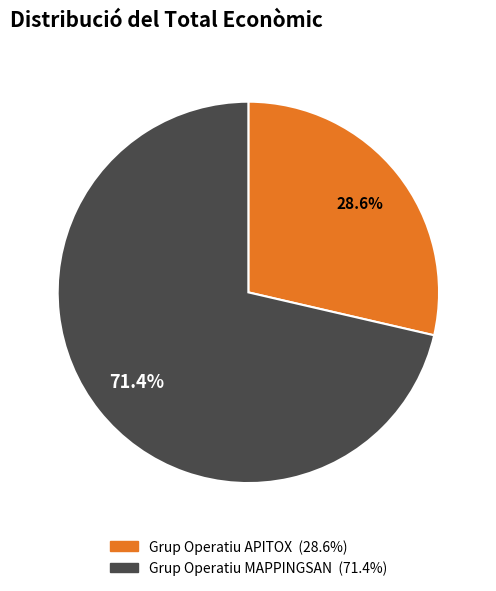

True or false: Grup Operatiu MAPPINGSAN accounts for 71% of the total.

True